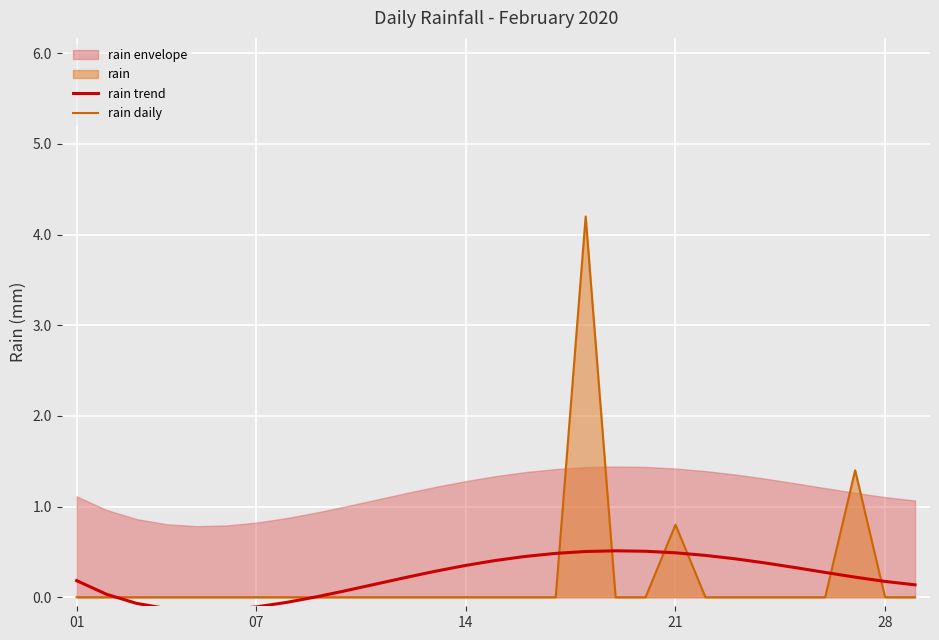

What is the maximum value for rain trend?

0.5